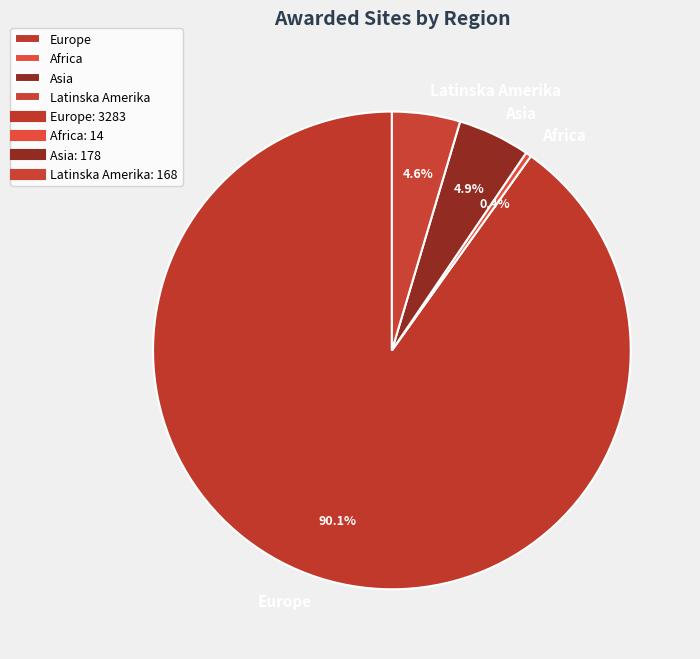

To the nearest percent, what is the difference between the largest and smallest slice percentages?

90%